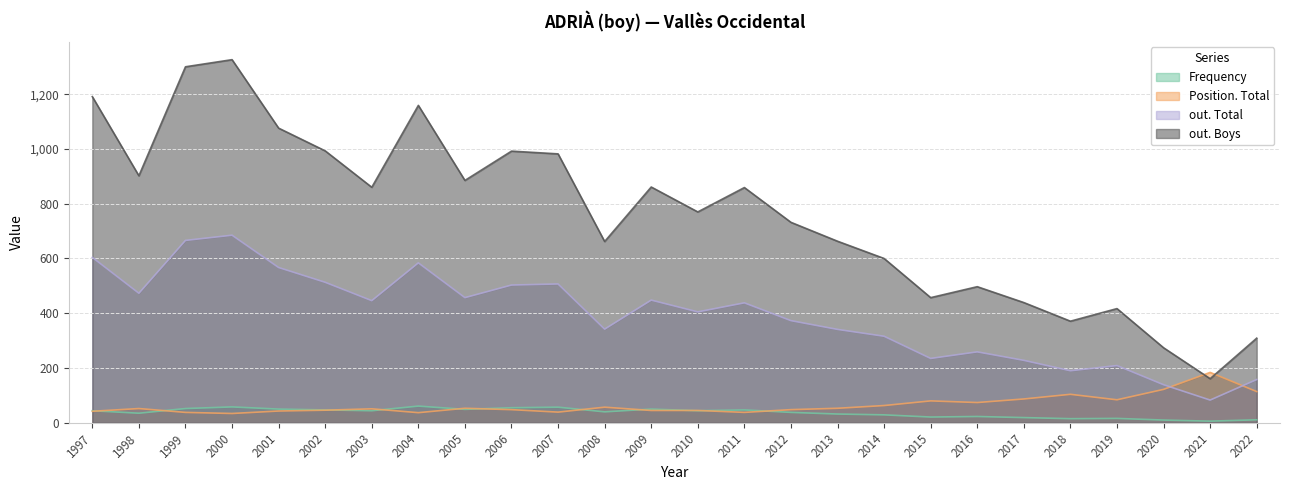

What is the difference between the highest and lowest values at 2018?

356